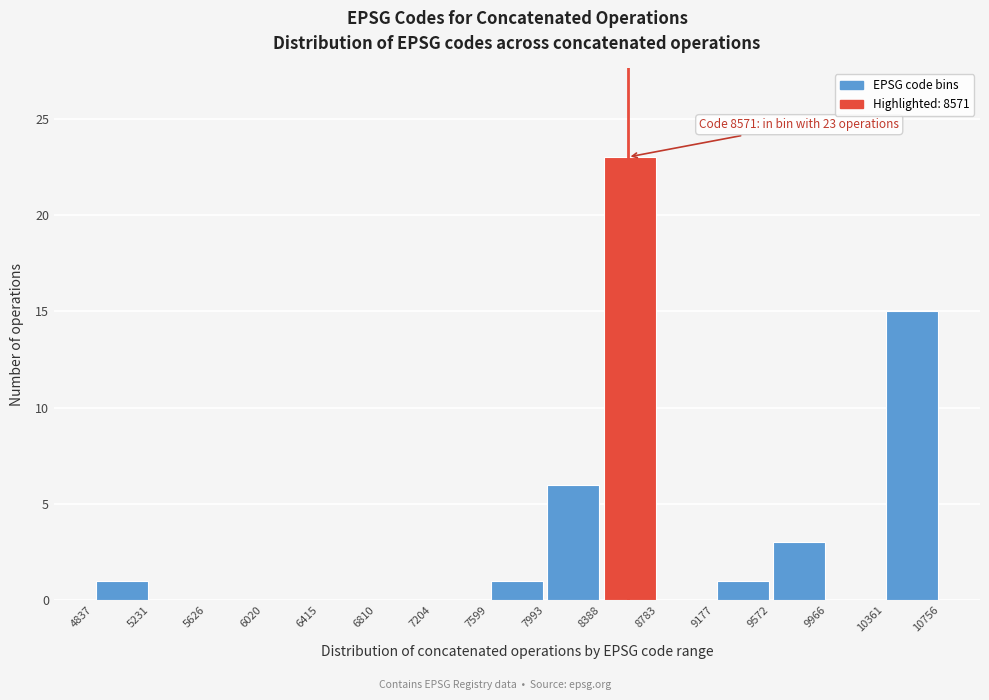

Over which range of the x-axis is the bar tallest?

8388 to 8783